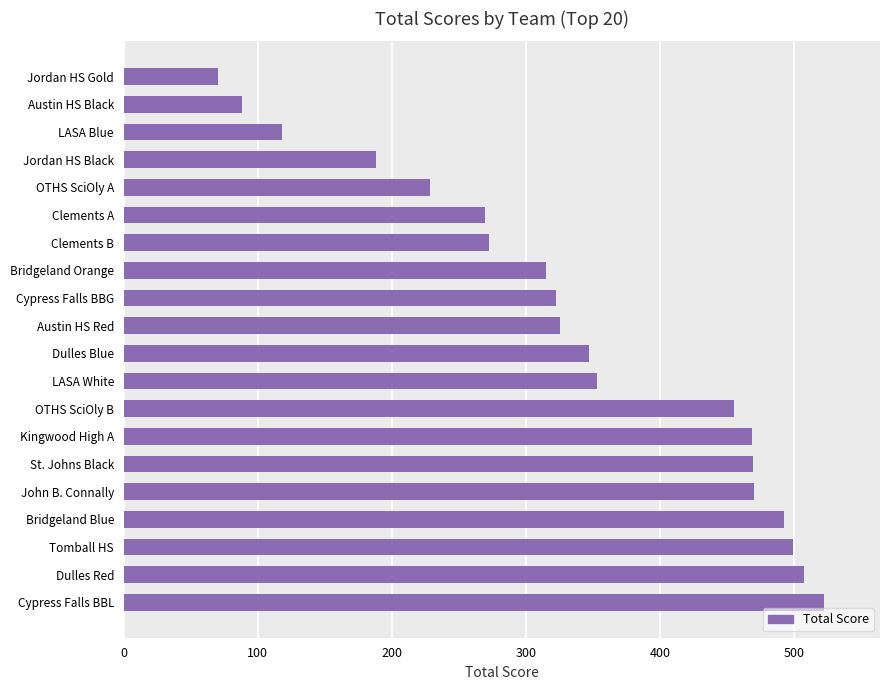

The value at Austin HS Black is 88. True or false?

True